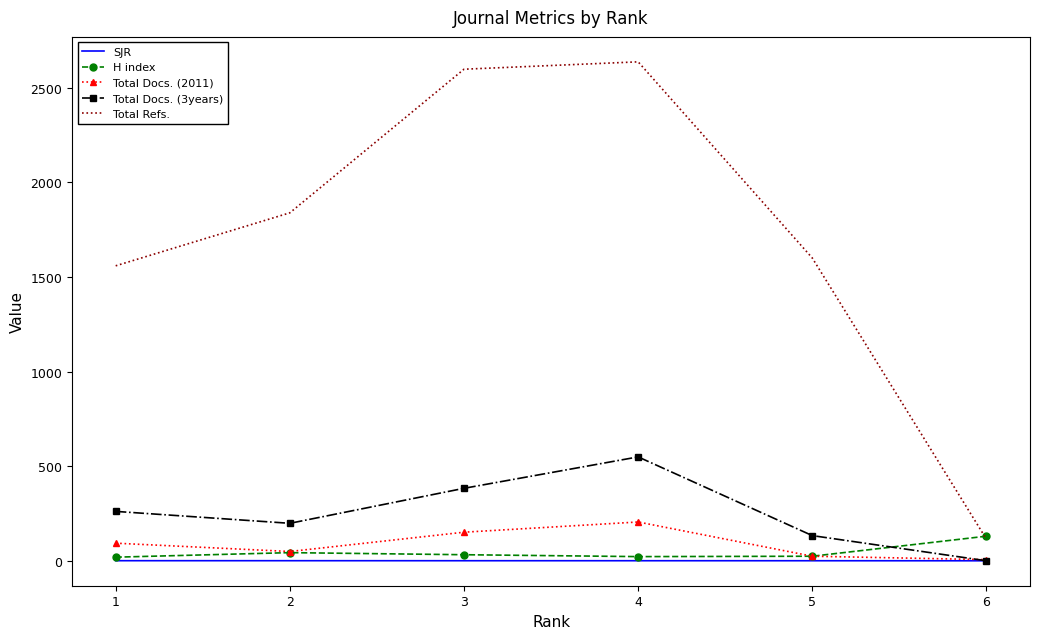

What is the maximum value shown in the chart?

2637.0